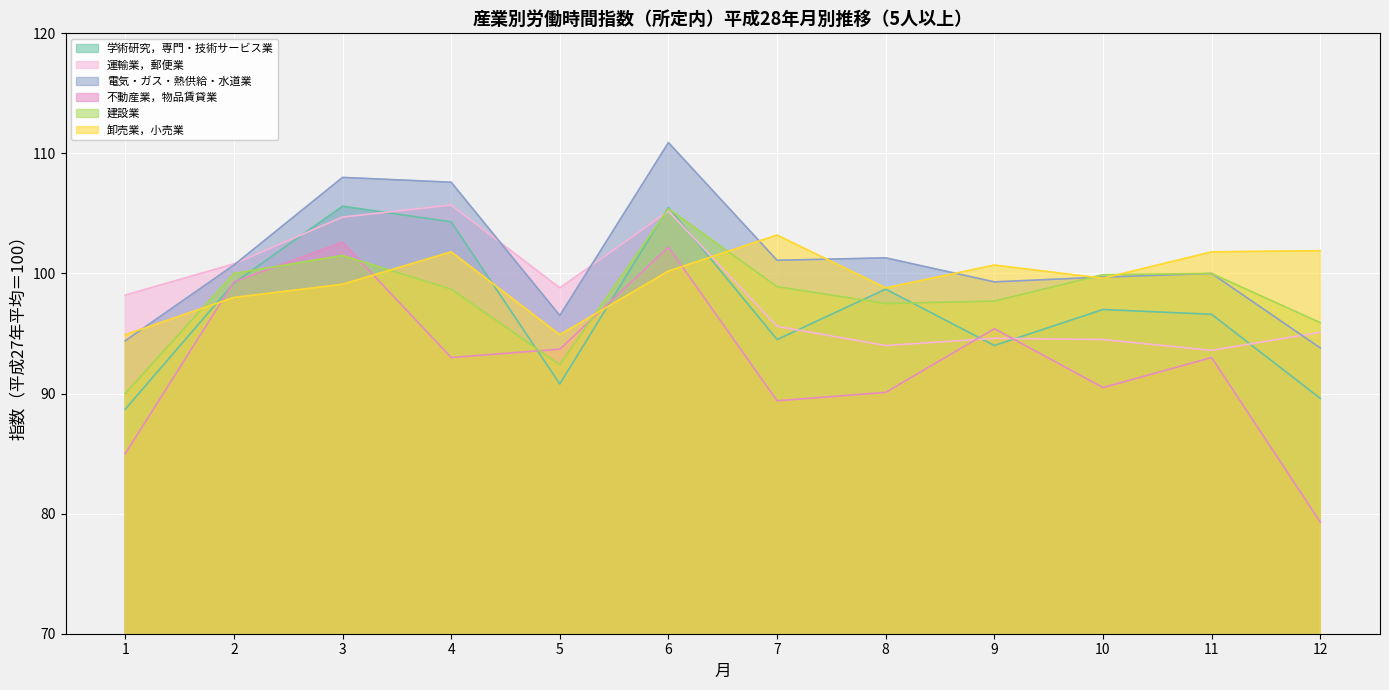

Rank the series by their maximum value, from lowest to highest.

不動産業，物品賃貸業, 卸売業，小売業, 建設業, 学術研究，専門・技術サービス業, 運輸業，郵便業, 電気・ガス・熱供給・水道業